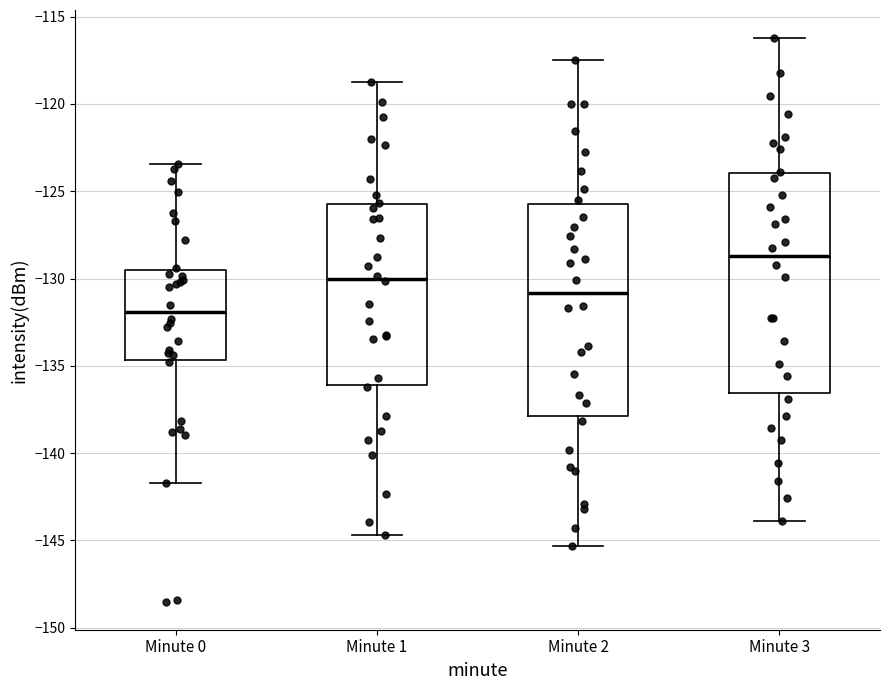

Where does the upper whisker of the box for Minute 0 end on the y-axis? The values are not printed on the chart, so give them approximately, as read against the axis.

-123.5